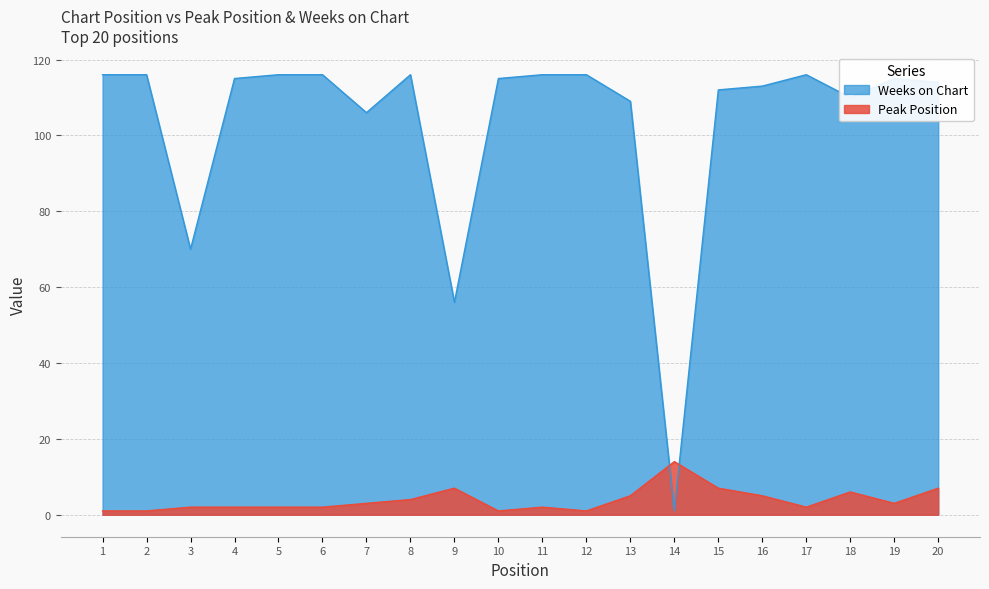

Where is the first local maximum for Weeks on Chart?

8